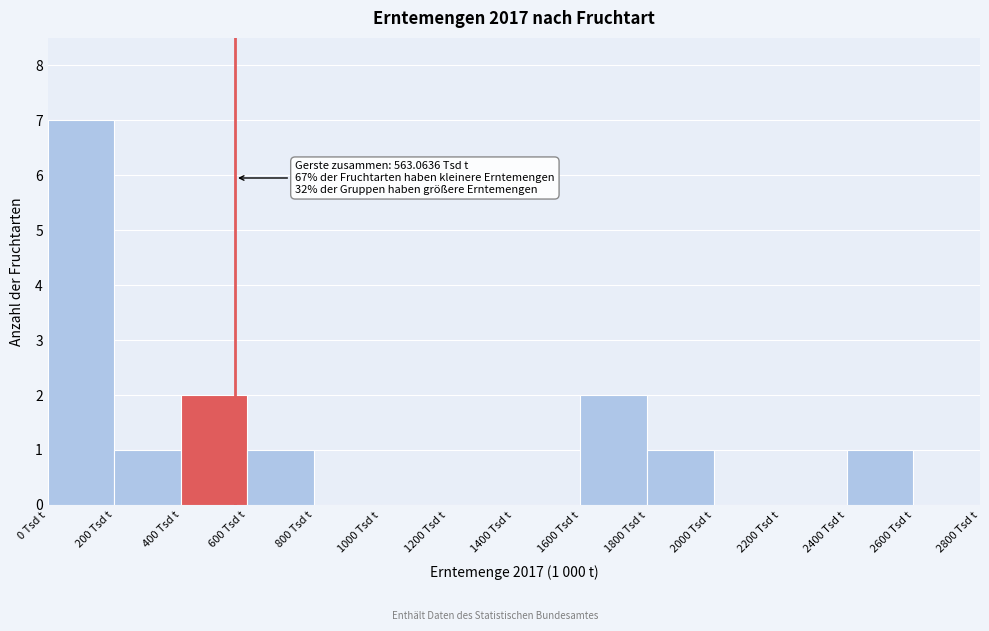

Over which range of the x-axis is the bar tallest?

0 to 200